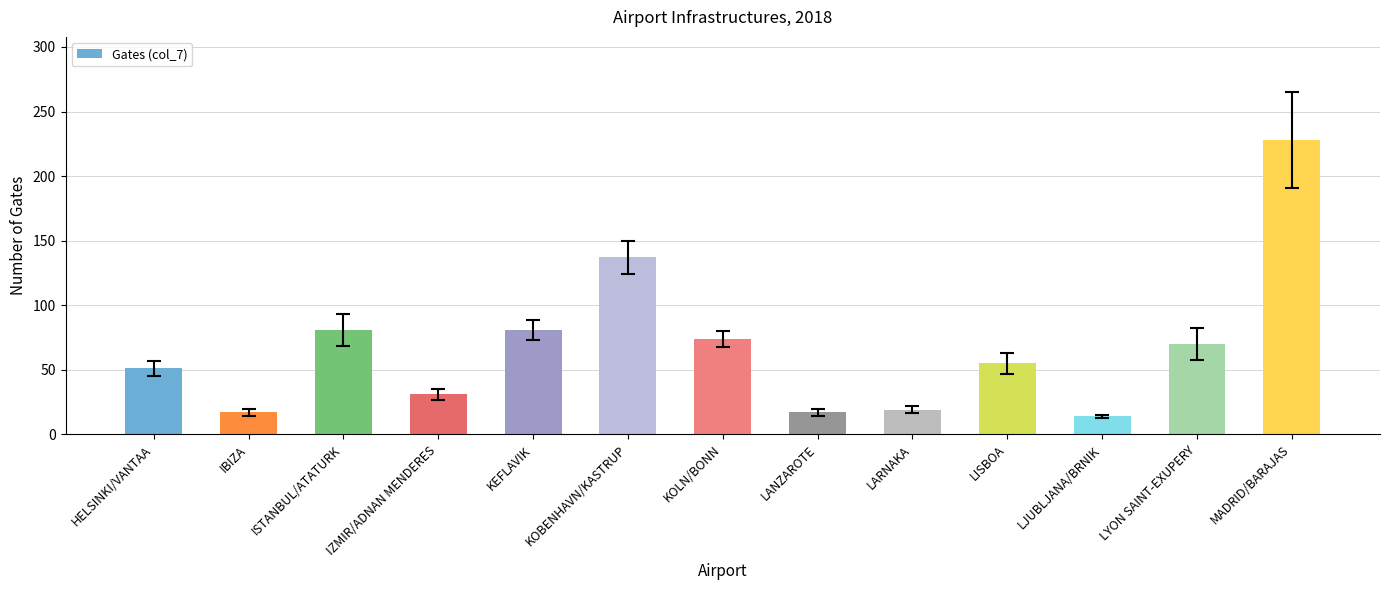

At which category does the chart reach its peak across all series?

MADRID/BARAJAS